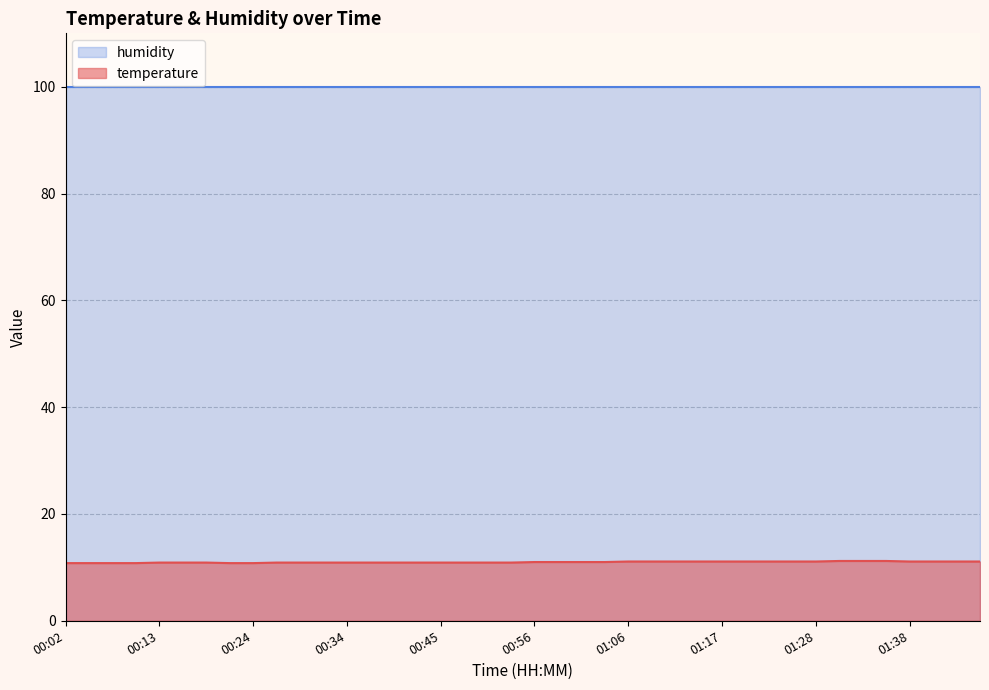

What is the maximum value shown in the chart?

99.9